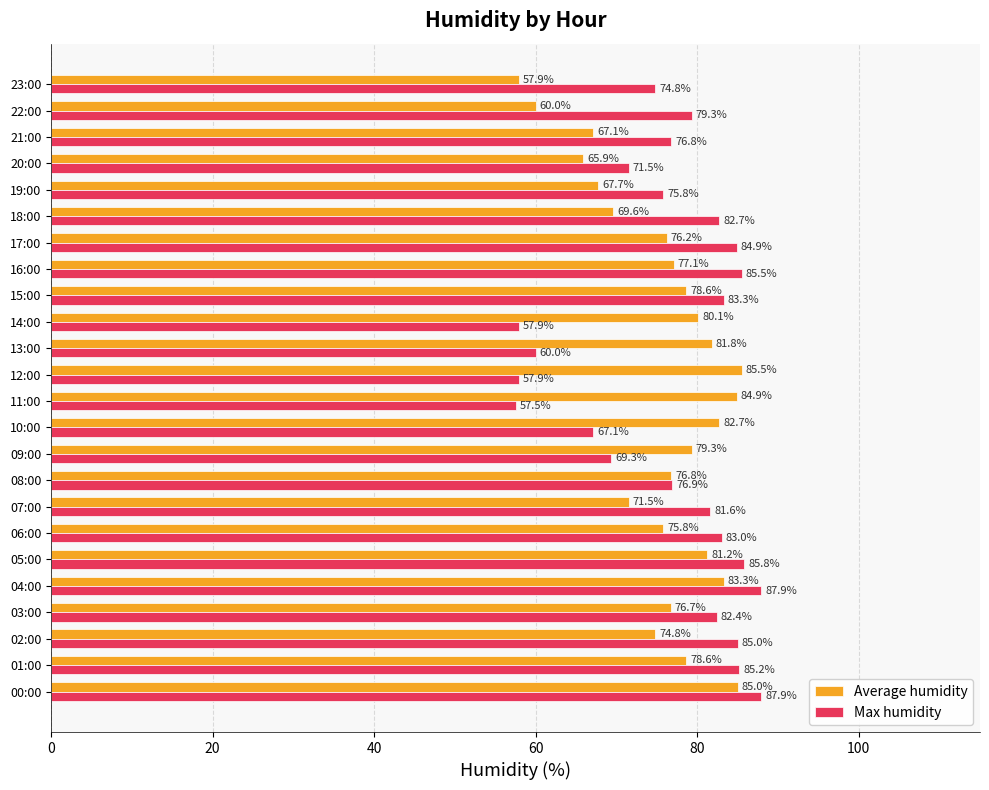

Which label corresponds to the smallest value in the chart?

11:00